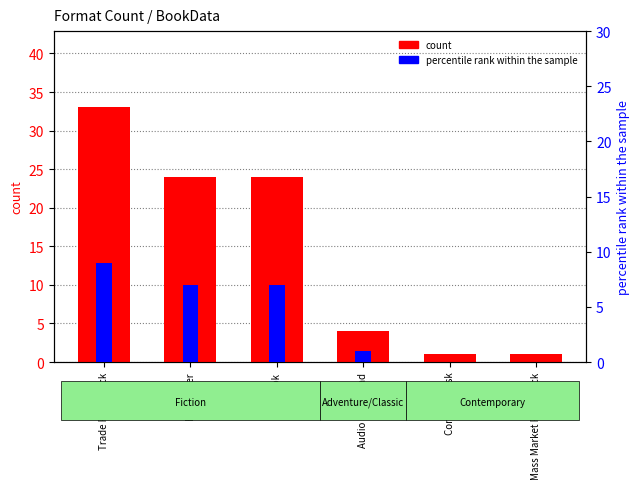

How many data points in percentile rank within the sample are less than 7?

3